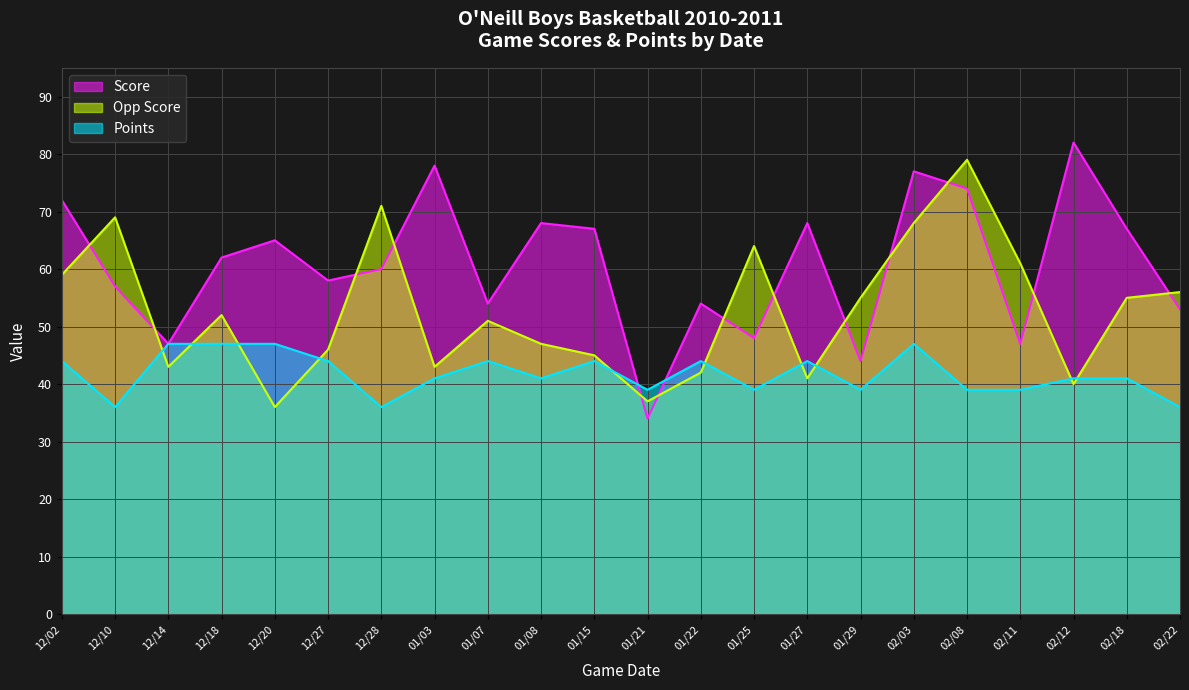

At which category does Opp Score reach its first local peak?

12/10